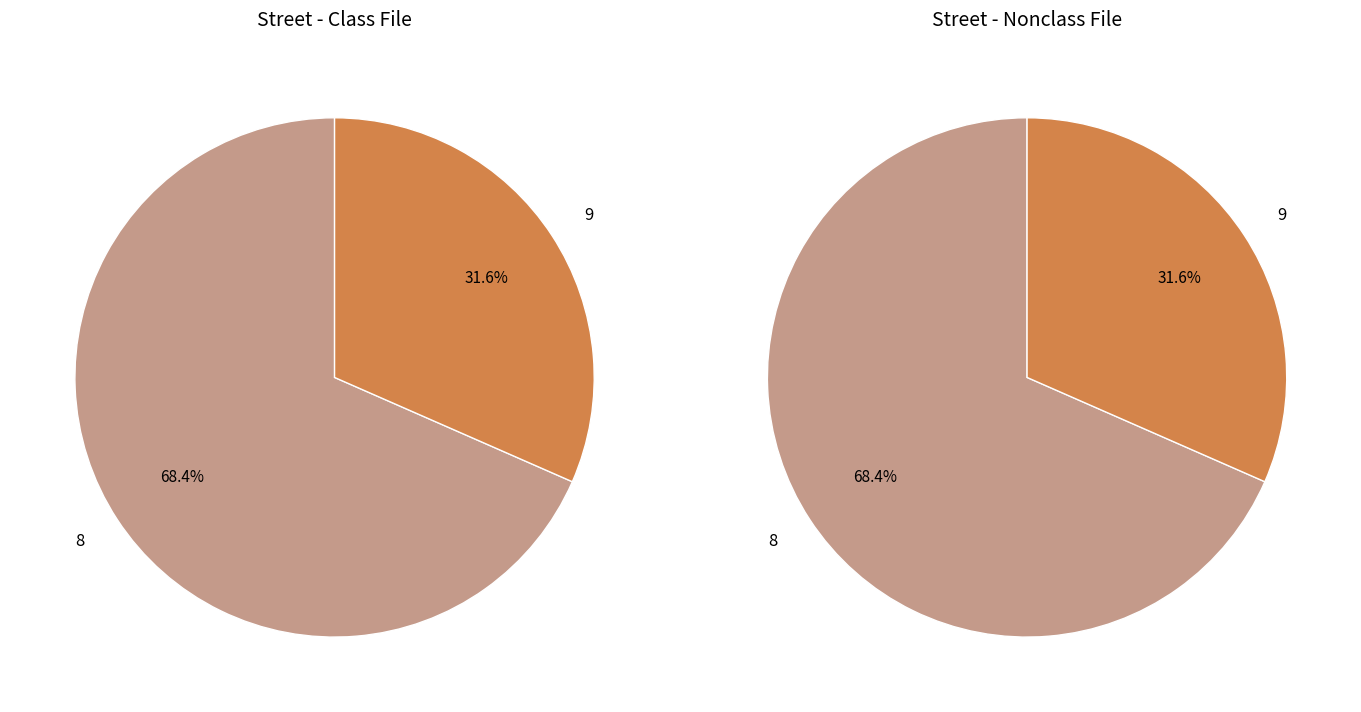

To the nearest percent, what percentage of the pie is 8?

68%